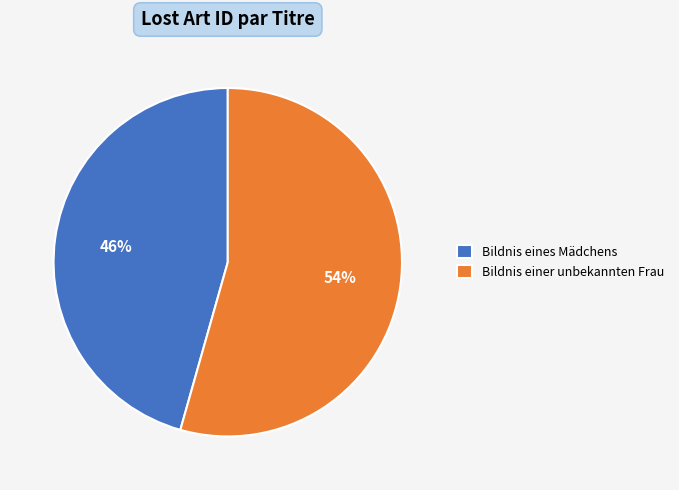

Is the sum of Bildnis eines Mädchens and Bildnis einer unbekannten Frau greater than half?

Yes